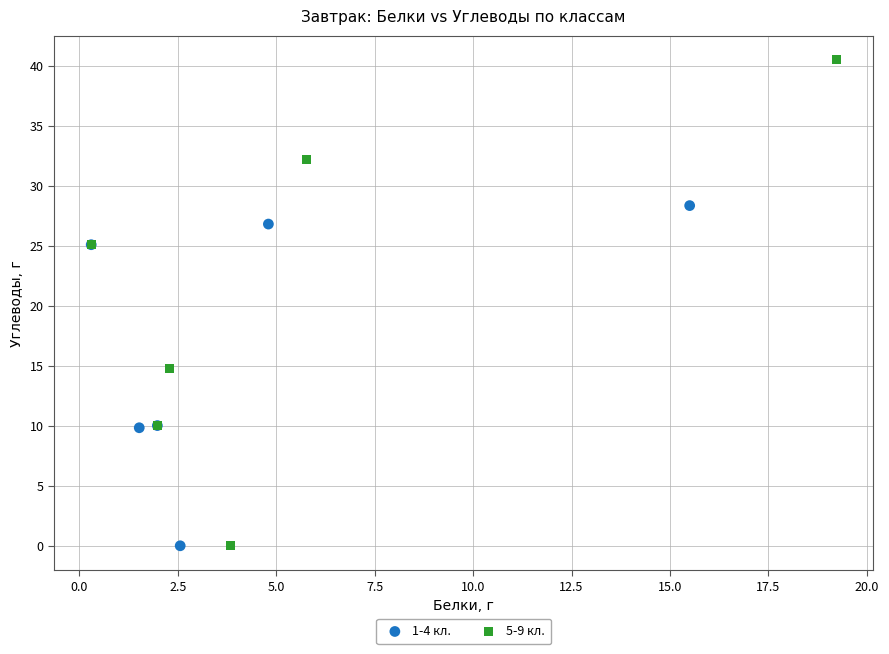

Which series has the largest Y range (max minus min)?

5-9 кл.